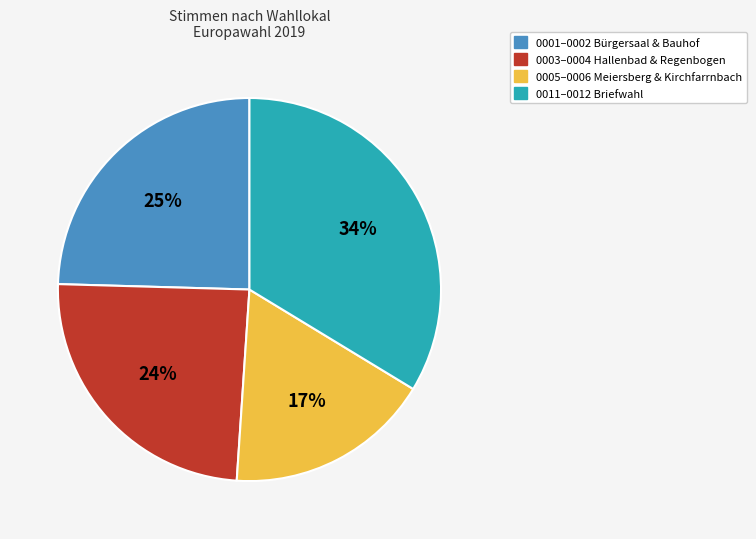

Is there a majority slice in this chart?

No